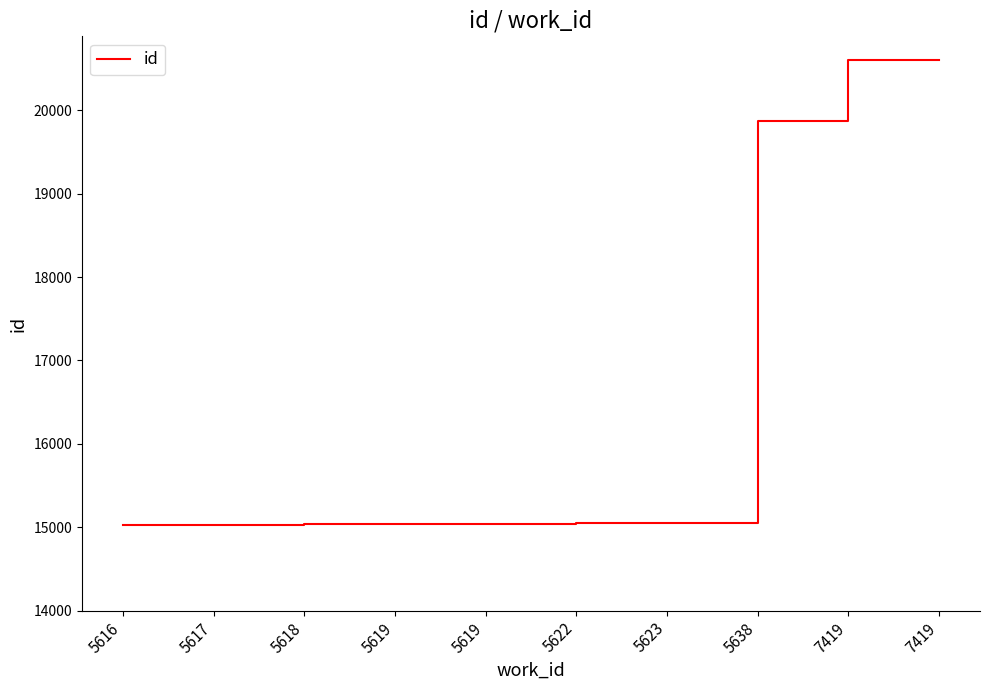

True or false: the data shows 15039 at 5619.

True